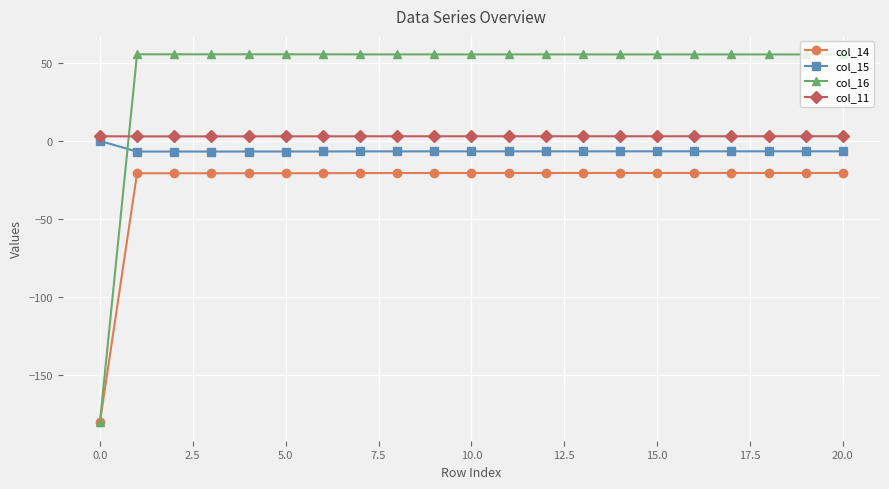

How many categories are shown in the chart?

21